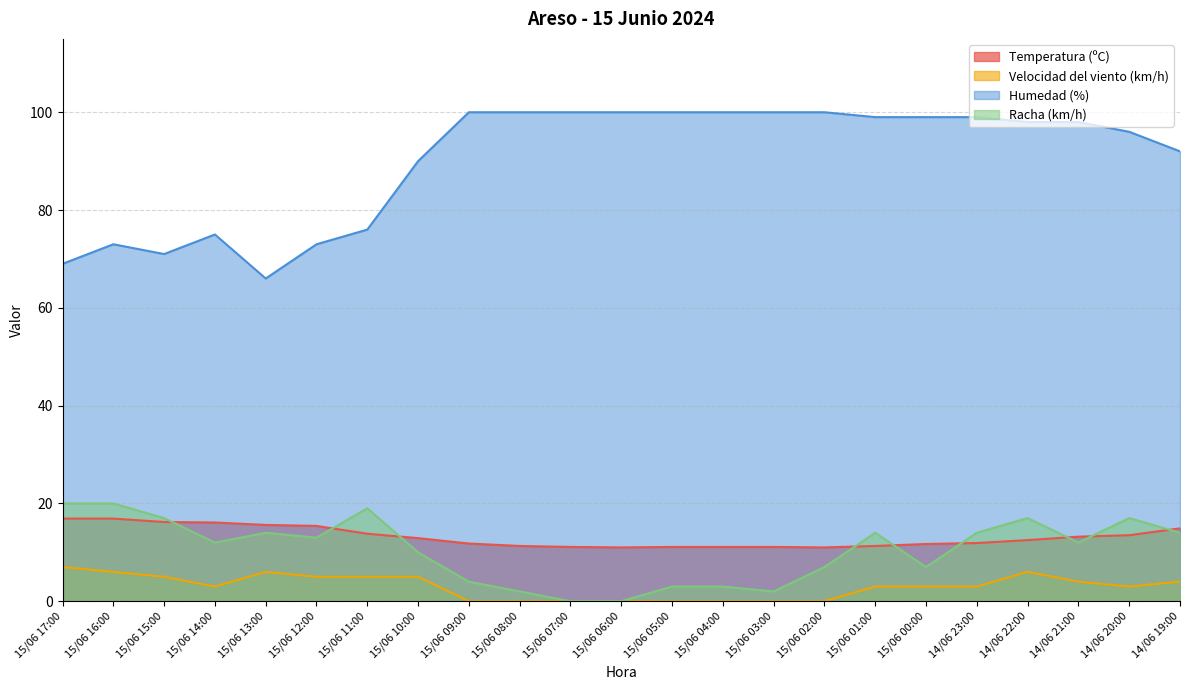

True or false: Temperatura (ºC) and Humedad (%) cross at least once.

False